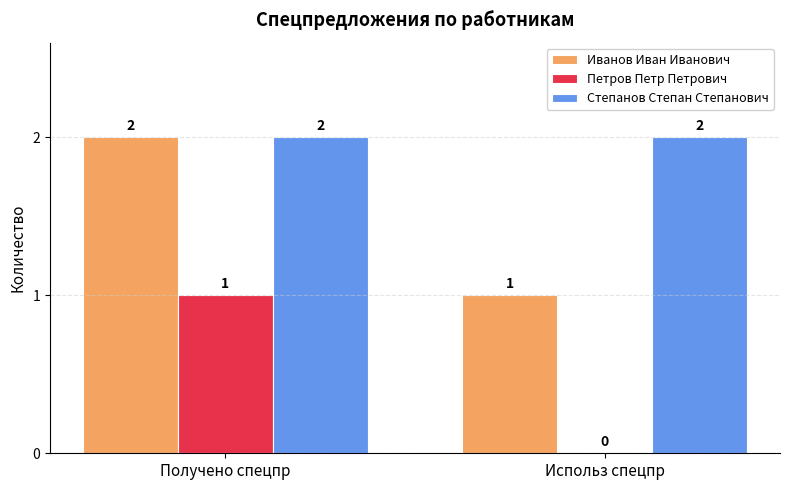

Reading right to left, transcribe all the data shown in this chart.

Иванов Иван Иванович: 1	2
Петров Петр Петрович: 0	1
Степанов Степан Степанович: 2	2